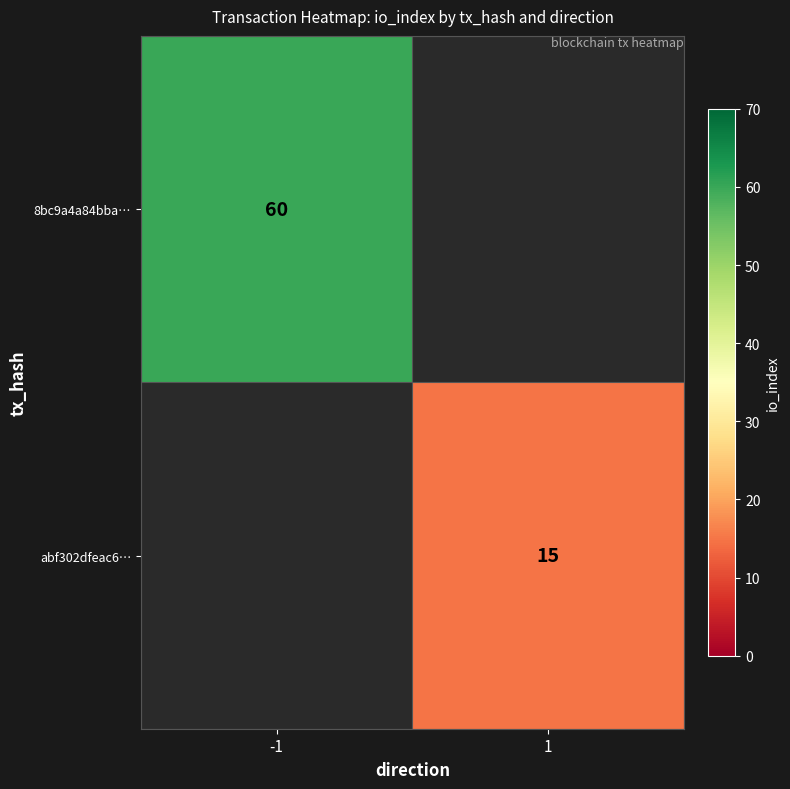

Is the value of abf302dfeac6… at 1 greater than the value of 8bc9a4a84bba… at -1?

No